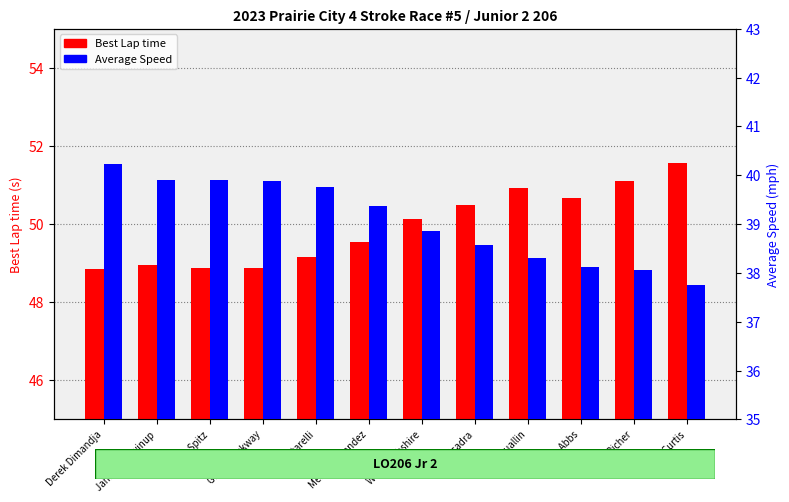

What position from the right is Derek Dimandja?

12